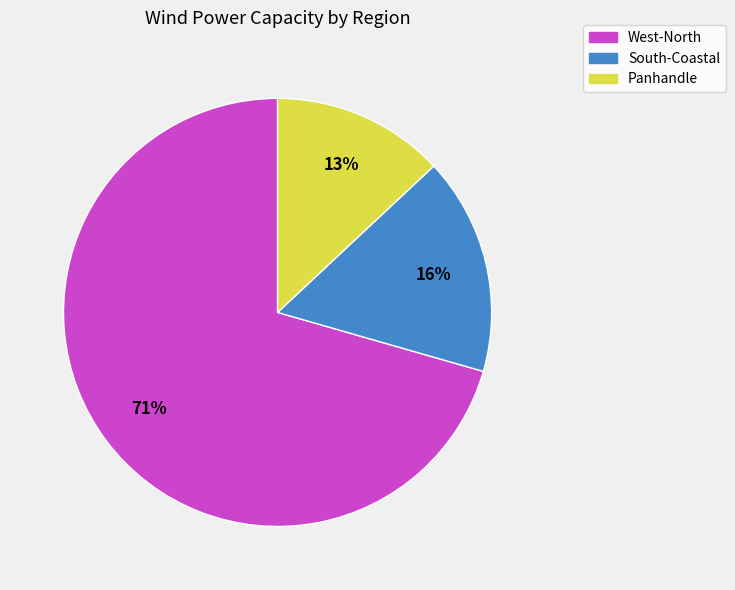

Which has a higher value, Panhandle or West-North?

West-North